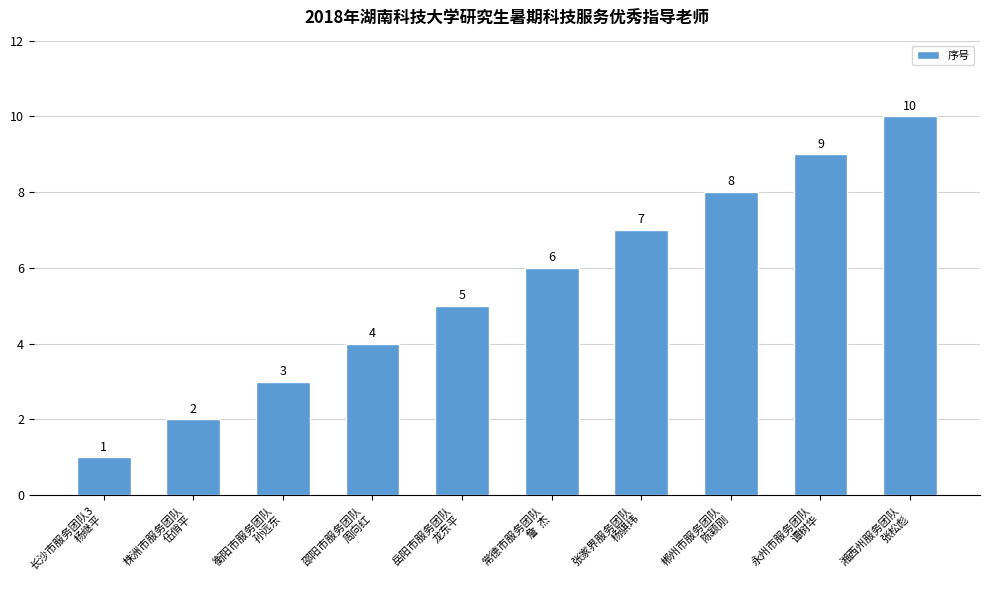

Reading left to right, list all the values displayed in this chart.

长沙市服务团队3
杨继平=1	株洲市服务团队
伍俏平=2	衡阳市服务团队
孙远东=3	邵阳市服务团队
周向红=4	岳阳市服务团队
龙东平=5	常德市服务团队
詹  杰=6	张家界服务团队
杨骐玮=7	郴州市服务团队
陈颖刚=8	永州市服务团队
谭树华=9	湘西州服务团队
张松彪=10